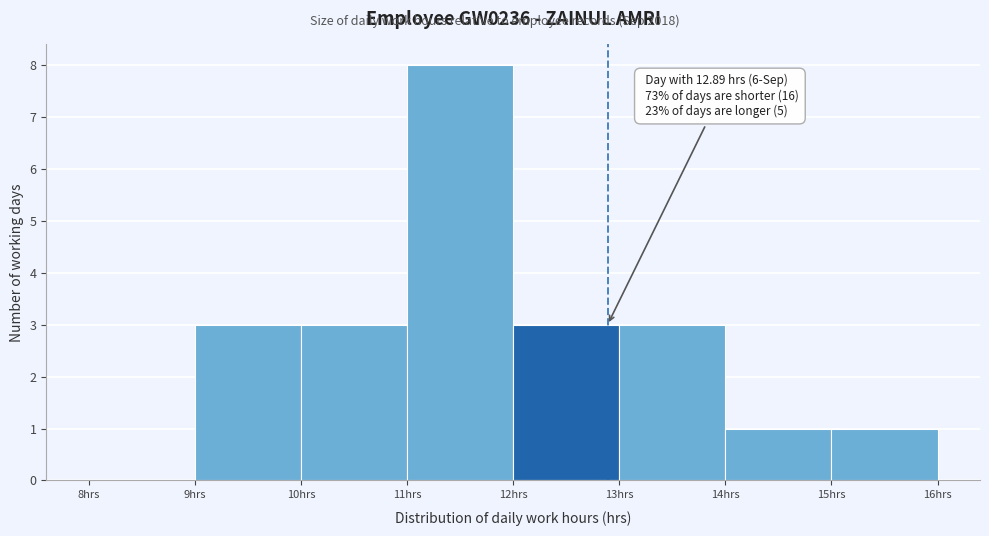

Over which range of the x-axis is the bar tallest?

11 to 12